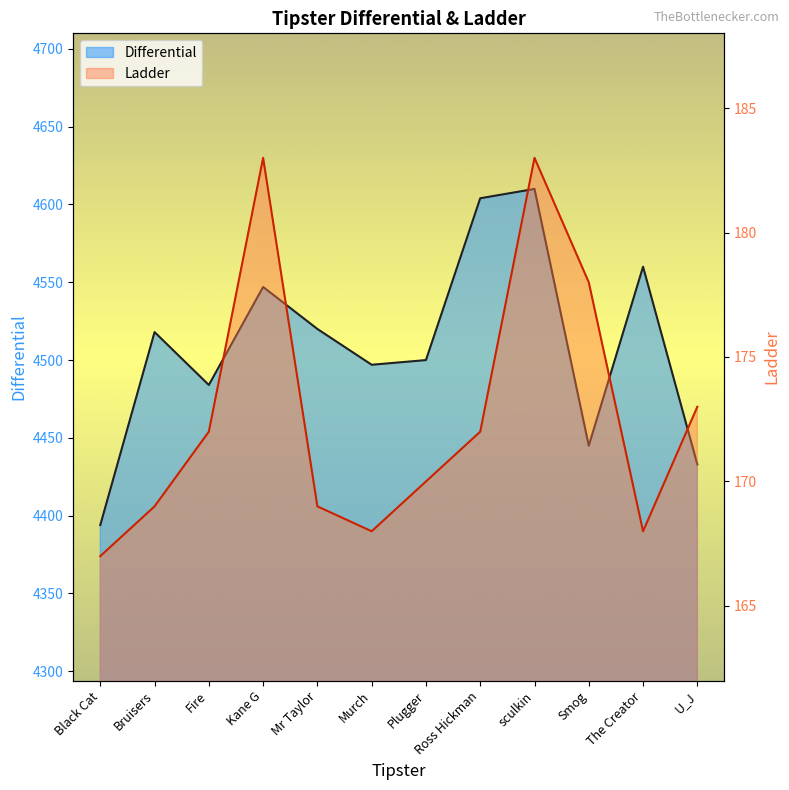

What is the sum of all Differential values?

54112